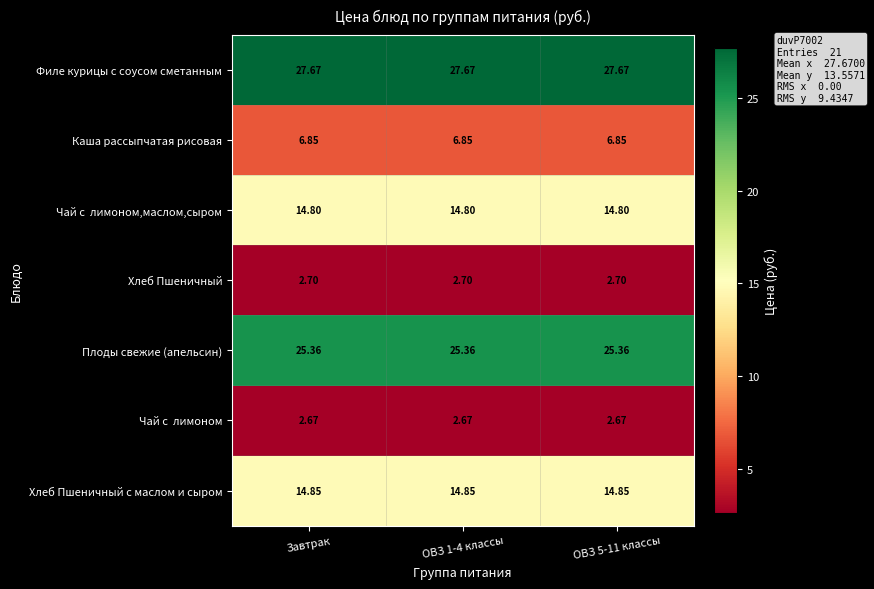

Is the value of Хлеб Пшеничный с маслом и сыром at ОВЗ 5-11 классы greater than the value of Плоды свежие (апельсин) at ОВЗ 5-11 классы?

No